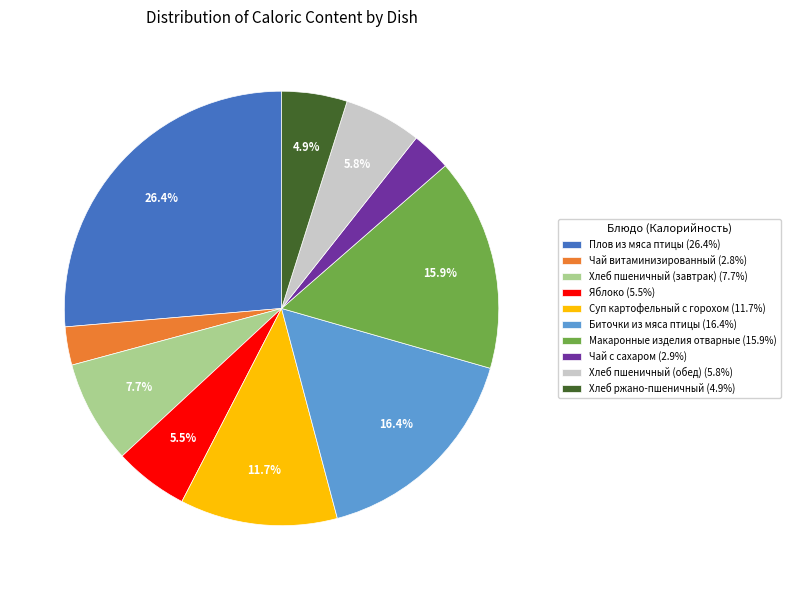

The Макаронные изделия отварные slice represents 5% of the pie. True or false?

False